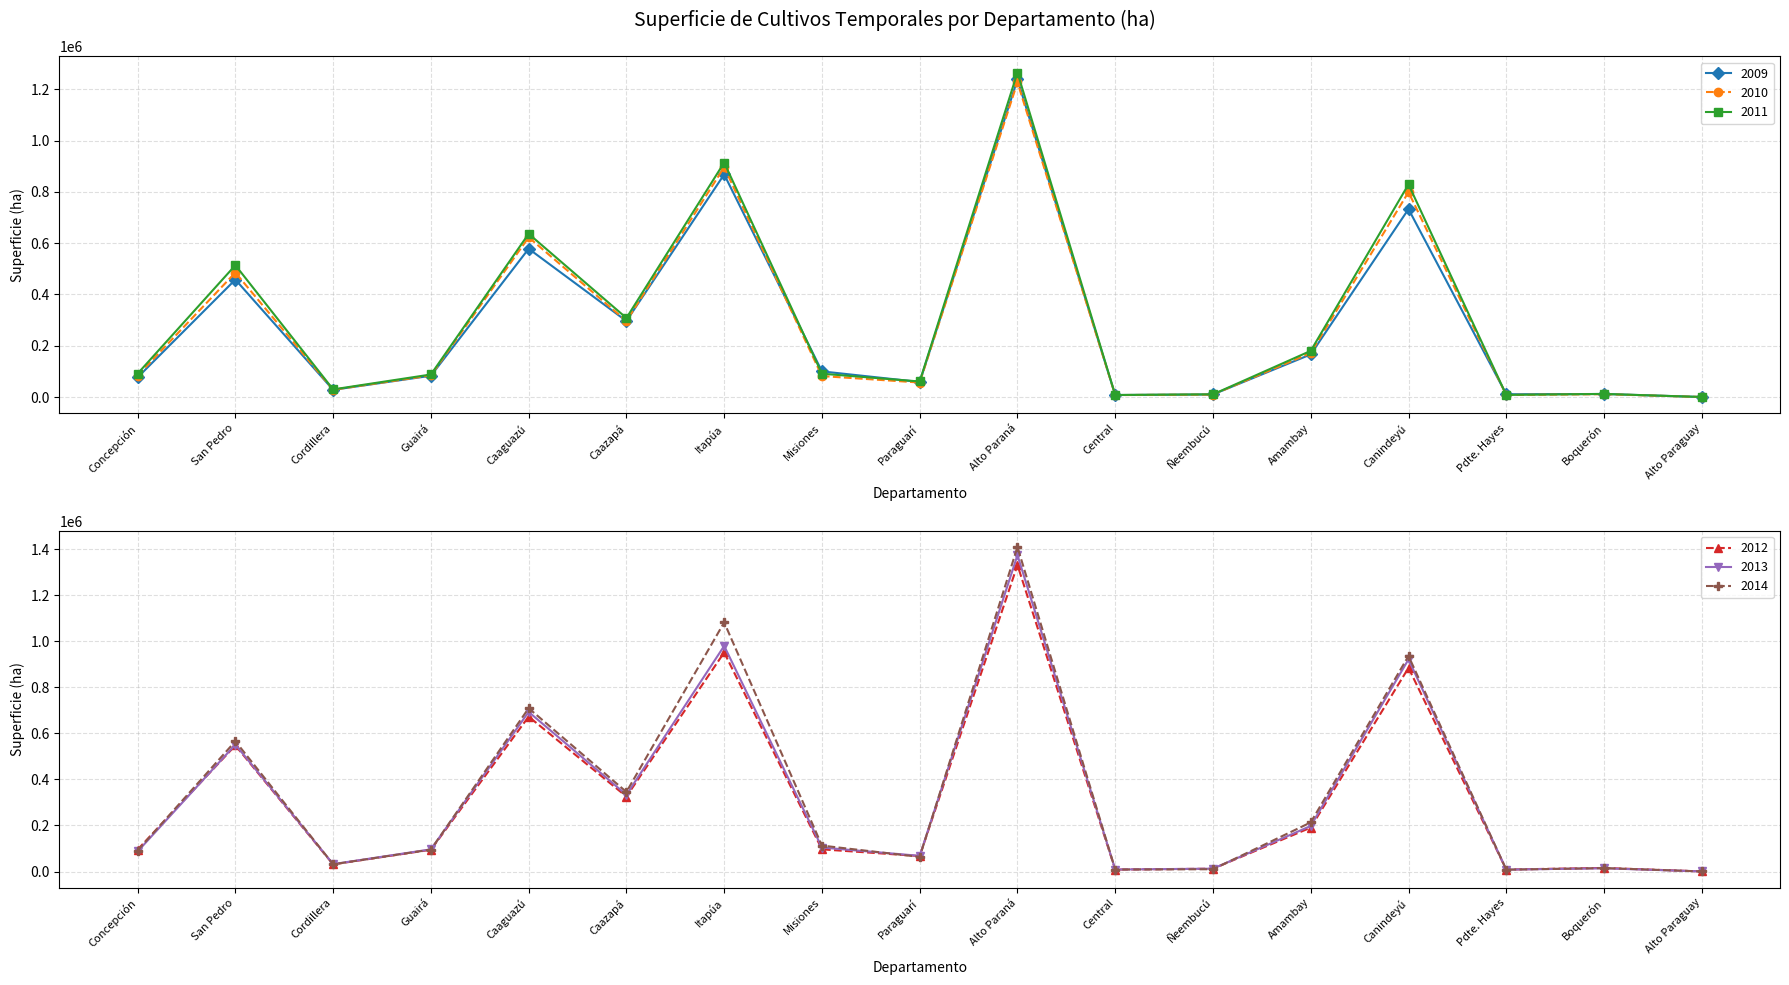

Is this an area chart (filled region under the line)?

No